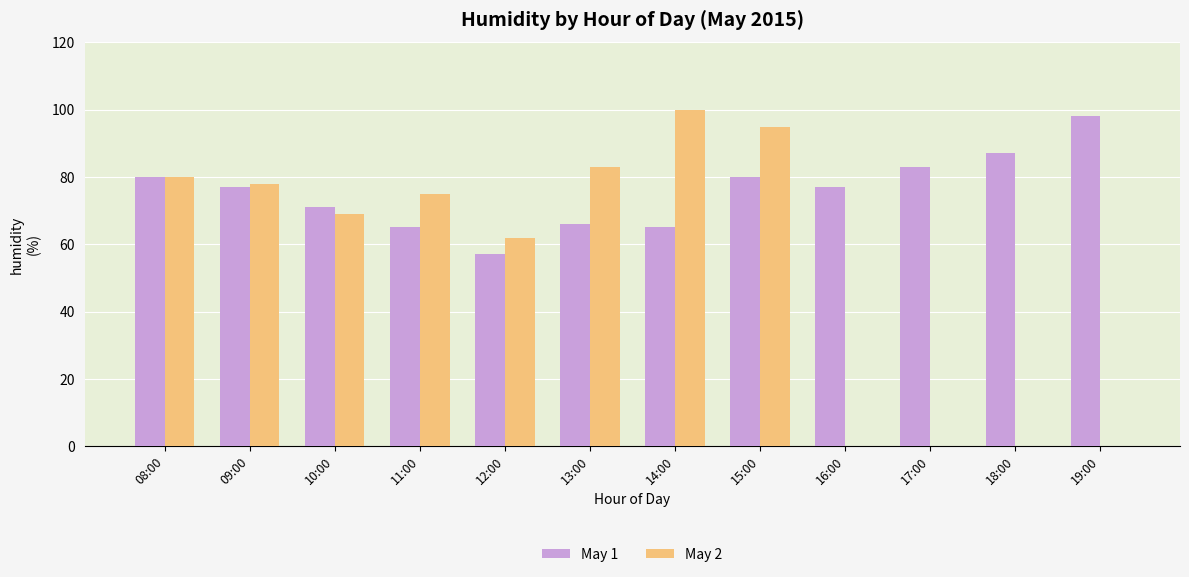

What is the difference between the May 1 values at 11:00 and 17:00?

18